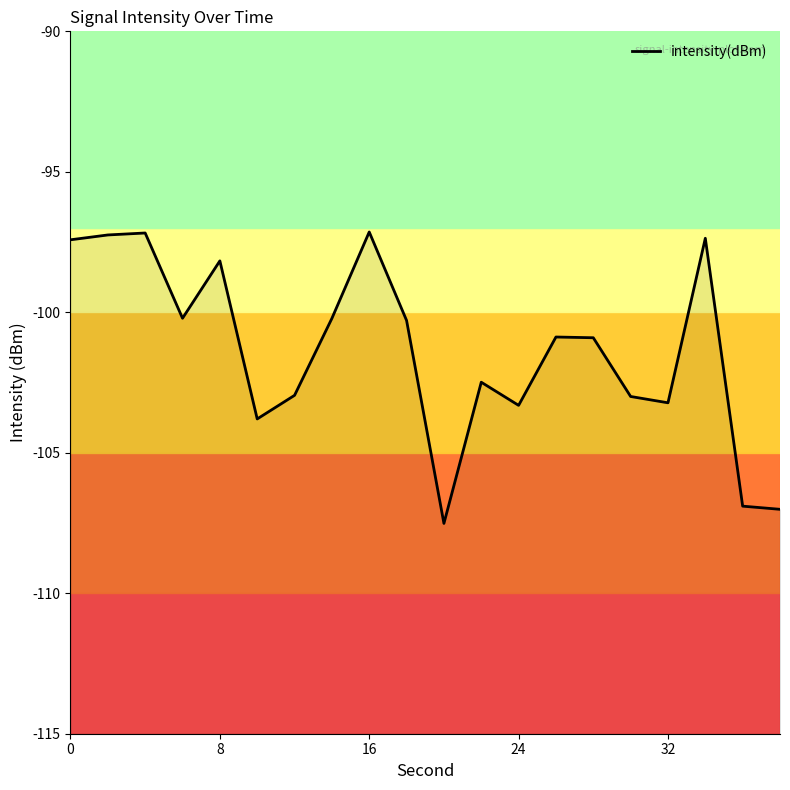

How many data points are above -100?

6